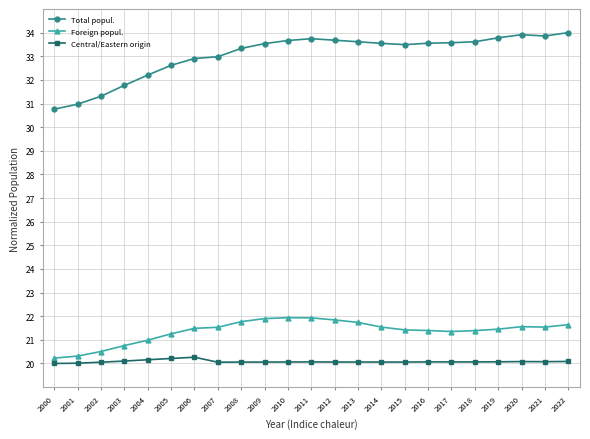

True or false: Foreign popul. and Total popul. intersect in this chart.

False